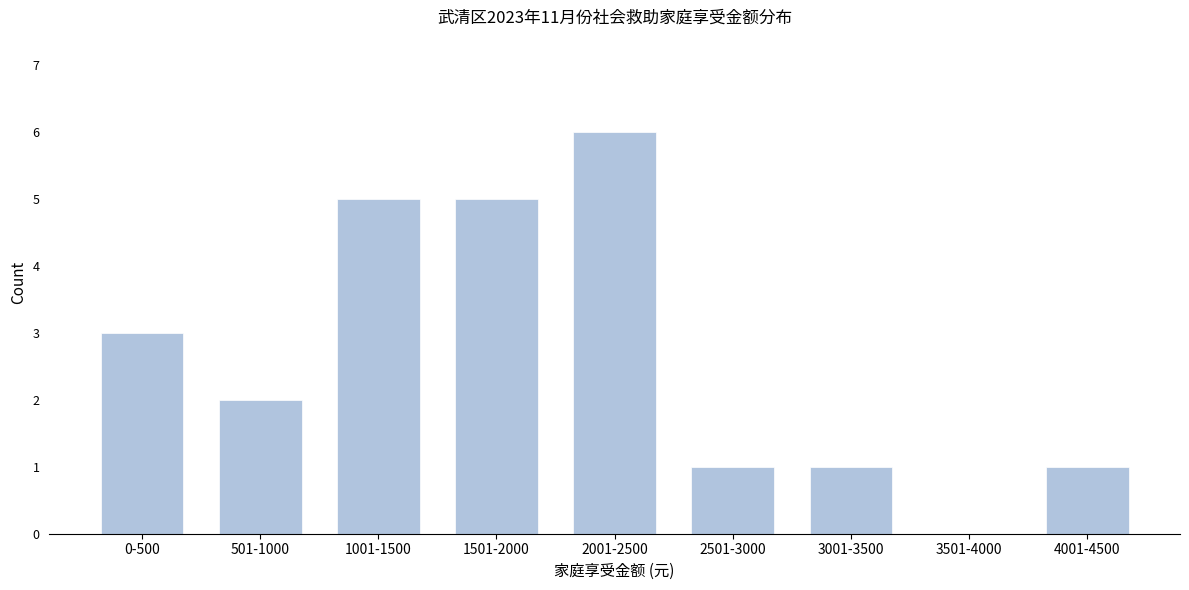

Reading right to left, transcribe all the data shown in this chart.

4001-4500=1	3501-4000=0	3001-3500=1	2501-3000=1	2001-2500=6	1501-2000=5	1001-1500=5	501-1000=2	0-500=3